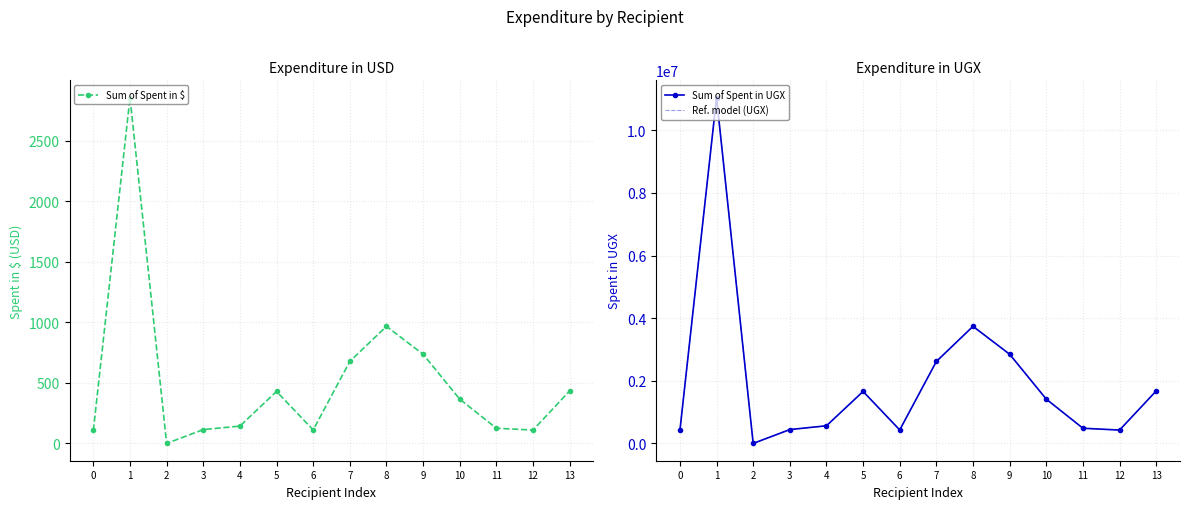

The value of Sum of Spent in $ at 7 is 434.7. True or false?

False